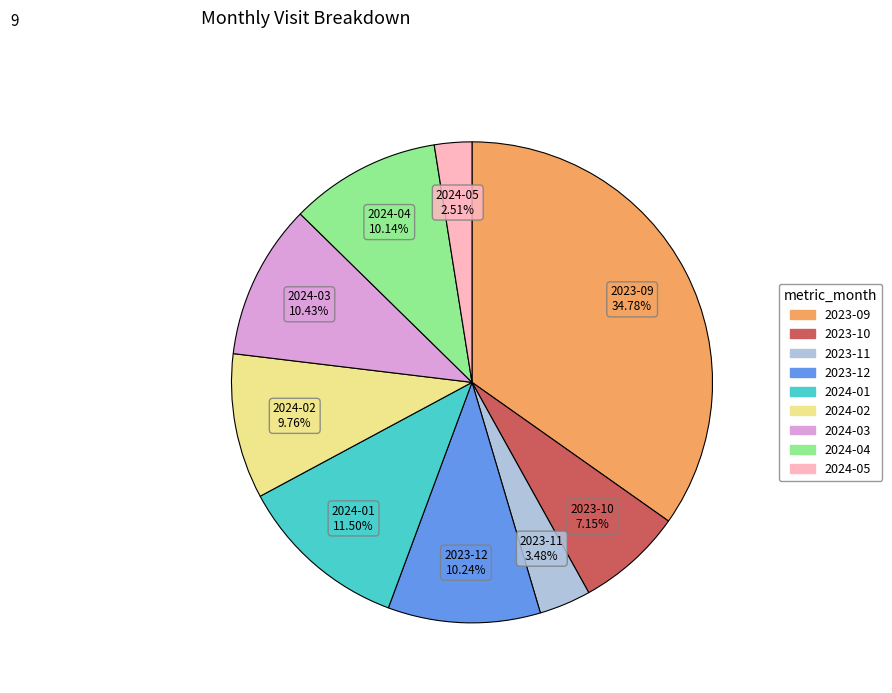

The 2023-11 slice represents 3% of the pie. True or false?

True